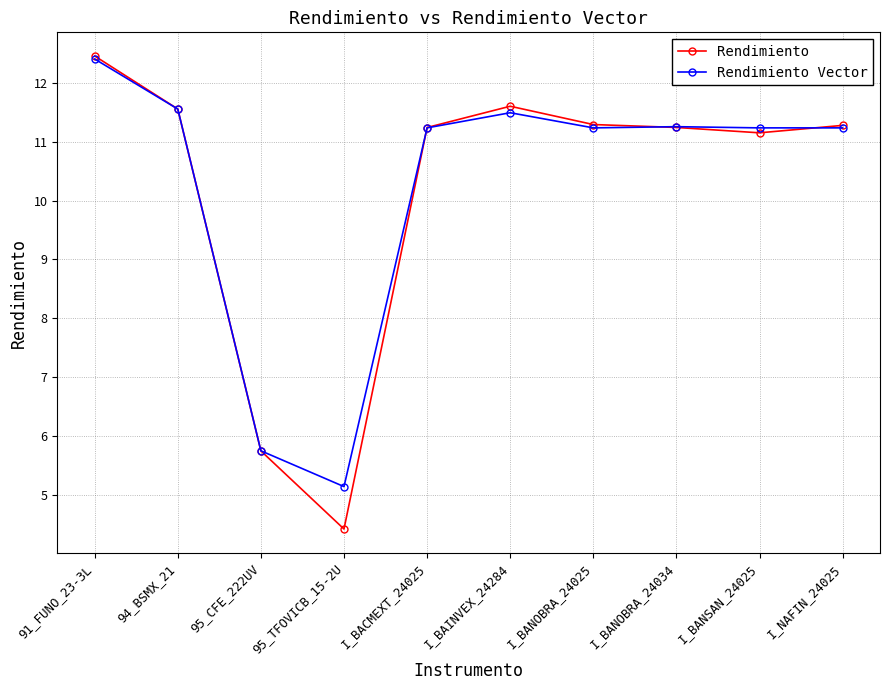

Which series has the largest range (max minus min)?

Rendimiento